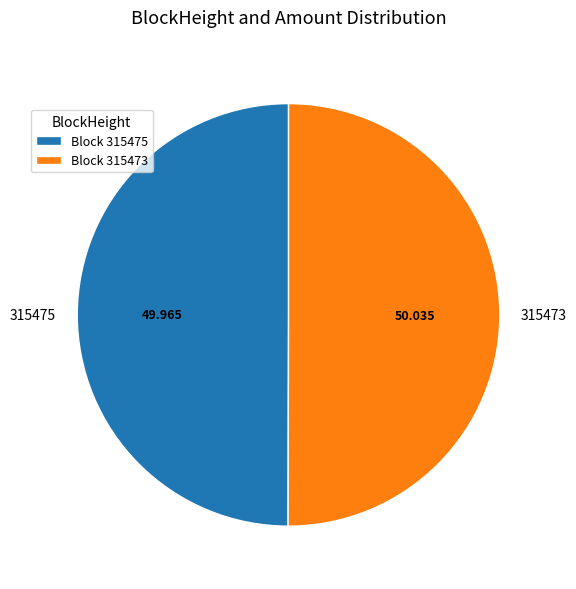

How many slices are in this pie chart?

2